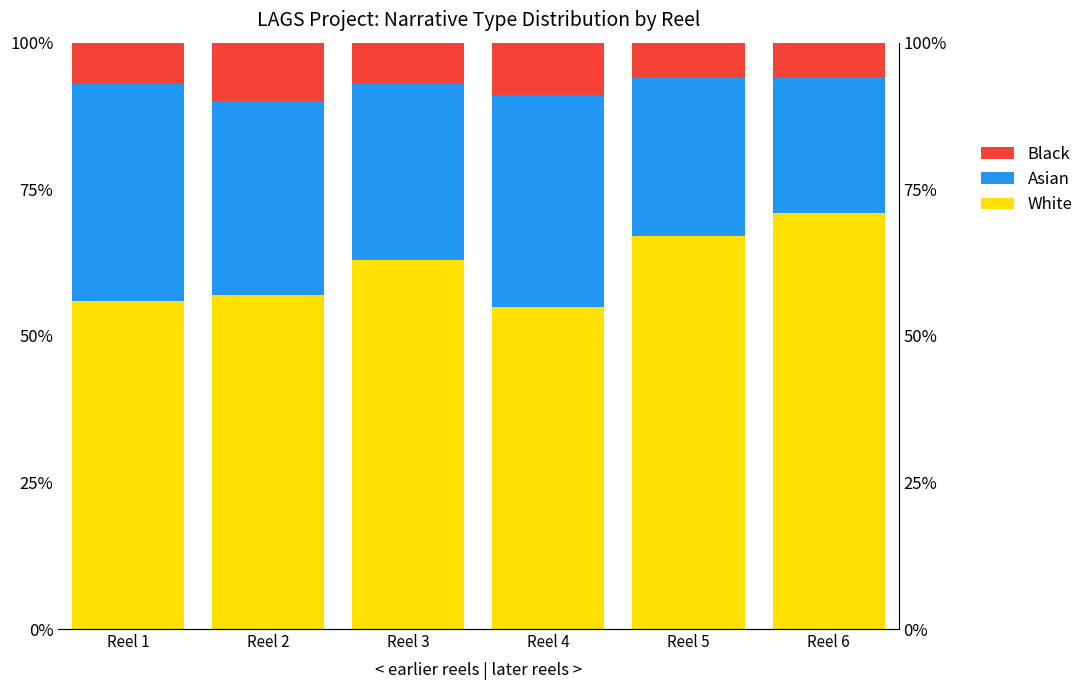

What is the sum of all Asian values?

186